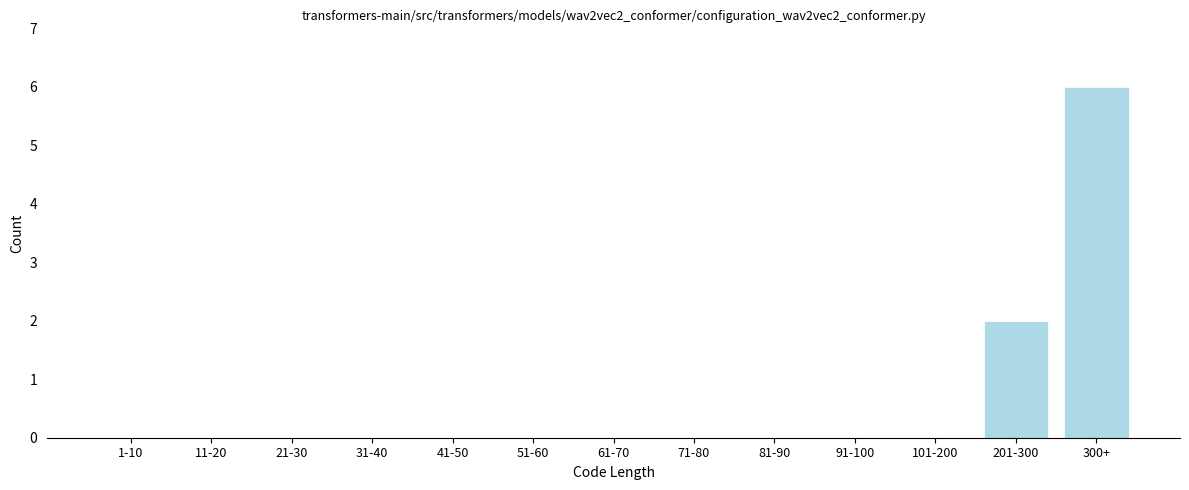

Reading right to left, extract all data points from this chart.

300+=6	201-300=2	101-200=0	91-100=0	81-90=0	71-80=0	61-70=0	51-60=0	41-50=0	31-40=0	21-30=0	11-20=0	1-10=0